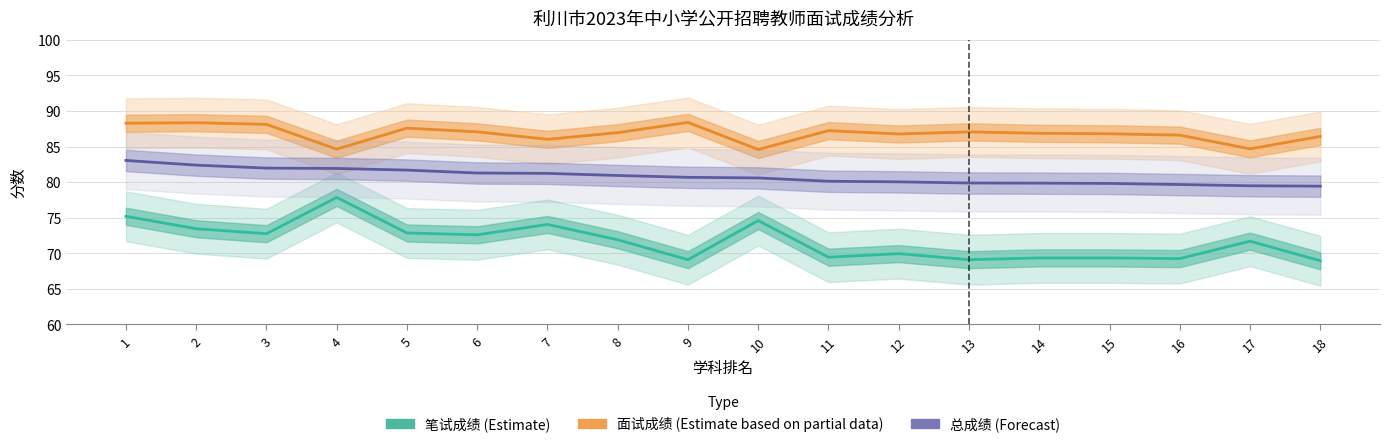

Is this an area chart (filled region under the line)?

No